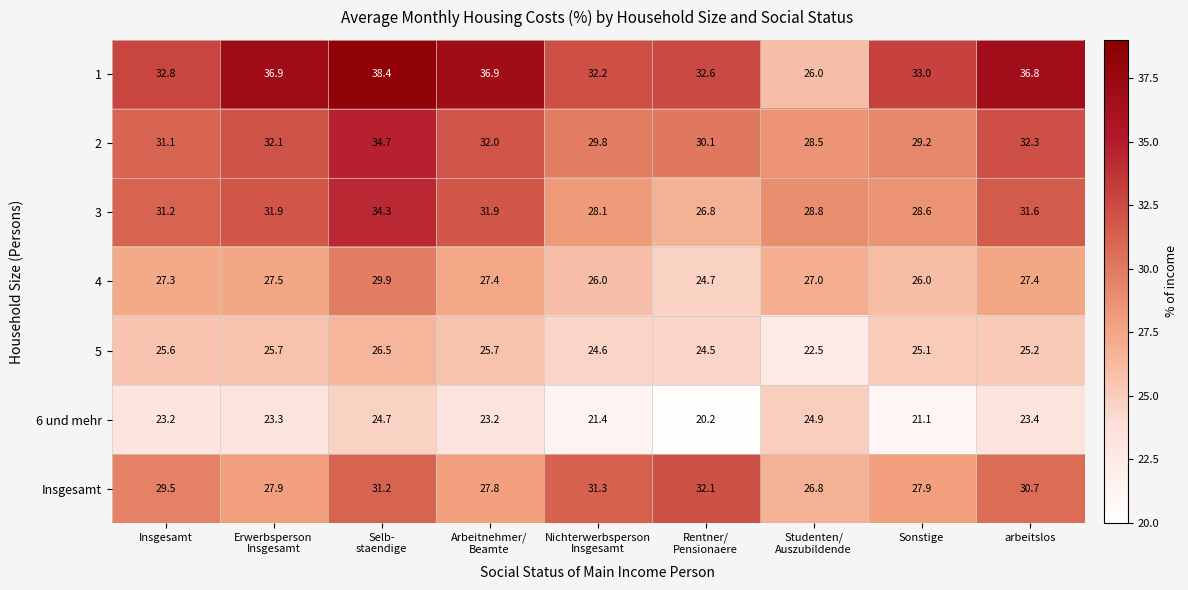

What is the sum of all Insgesamt values?

265.2